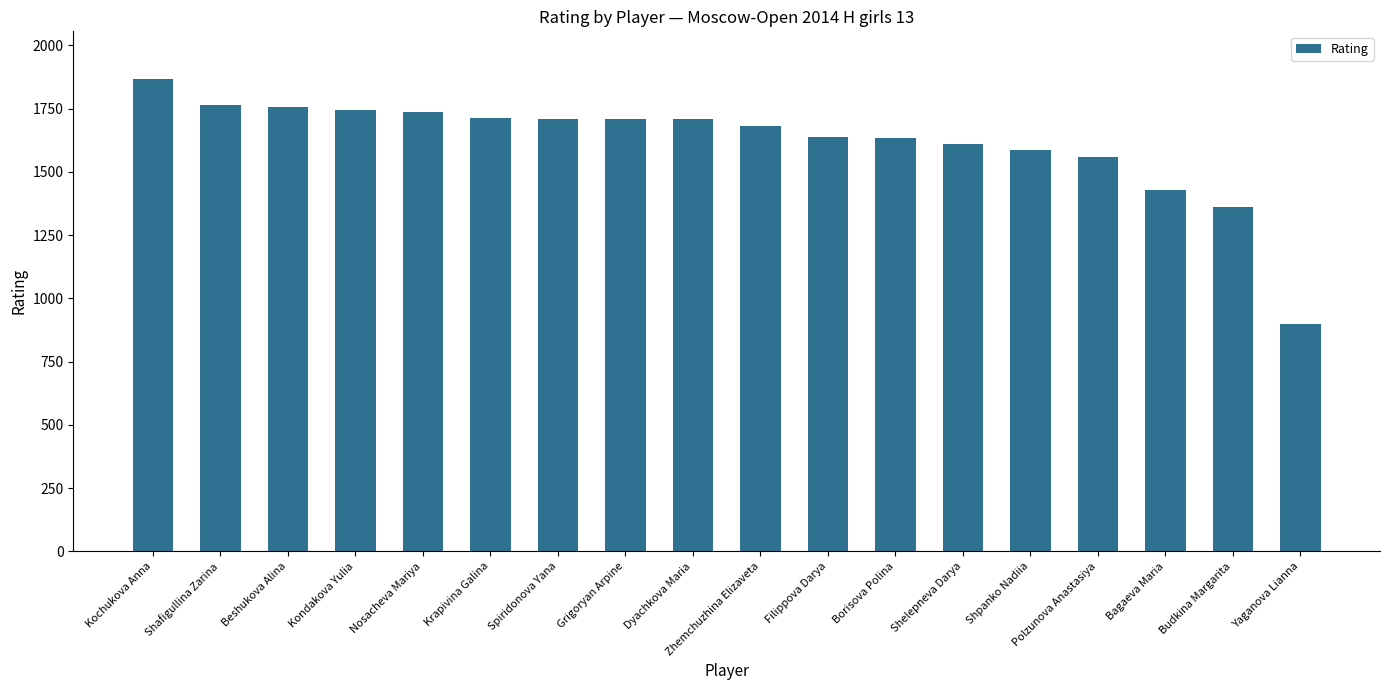

The chart shows a value of 2530 at Kochukova Anna. True or false?

False